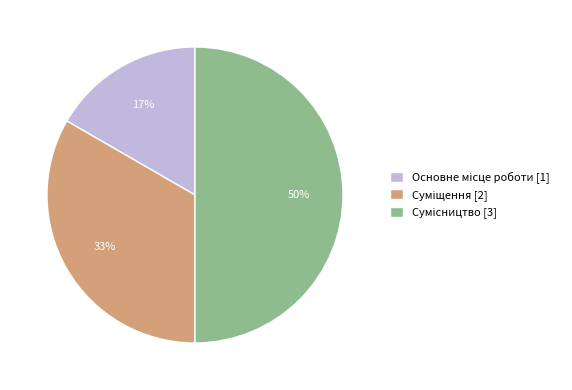

To the nearest percent, what is the difference between the largest and smallest slice percentages?

33%